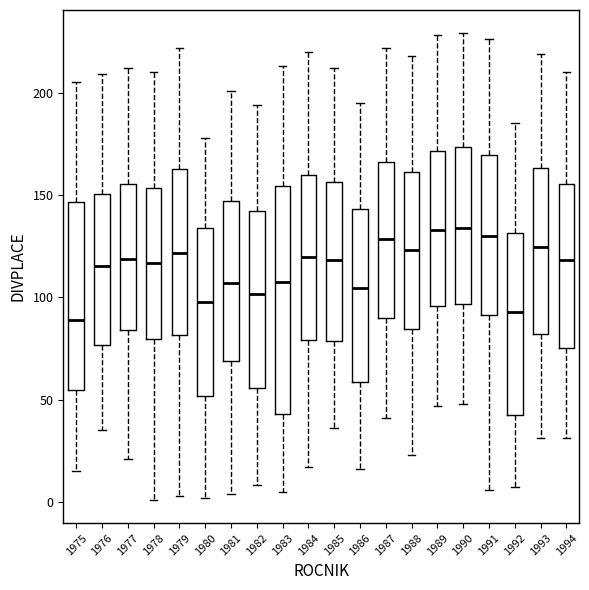

Reading left to right, read every box against the y-axis: the position of its median line, the range the box covers, and the ends of its whiskers. The values are not printed on the chart, so give them approximately, as read against the axis.

1975: median 90, box 55 to 145, whiskers 15 to 205
1976: median 115, box 75 to 150, whiskers 35 to 210
1977: median 120, box 85 to 155, whiskers 20 to 210
1978: median 115, box 80 to 155, whiskers 0 to 210
1979: median 120, box 80 to 165, whiskers 5 to 220
1980: median 100, box 50 to 135, whiskers 0 to 180
1981: median 105, box 70 to 145, whiskers 5 to 200
1982: median 100, box 55 to 140, whiskers 10 to 195
1983: median 110, box 45 to 155, whiskers 5 to 215
1984: median 120, box 80 to 160, whiskers 15 to 220
1985: median 120, box 80 to 155, whiskers 35 to 210
1986: median 105, box 60 to 145, whiskers 15 to 195
1987: median 130, box 90 to 165, whiskers 40 to 220
1988: median 125, box 85 to 160, whiskers 25 to 220
1989: median 135, box 95 to 170, whiskers 45 to 230
1990: median 135, box 95 to 175, whiskers 50 to 230
1991: median 130, box 90 to 170, whiskers 5 to 225
1992: median 95, box 45 to 130, whiskers 5 to 185
1993: median 125, box 80 to 165, whiskers 30 to 220
1994: median 120, box 75 to 155, whiskers 30 to 210